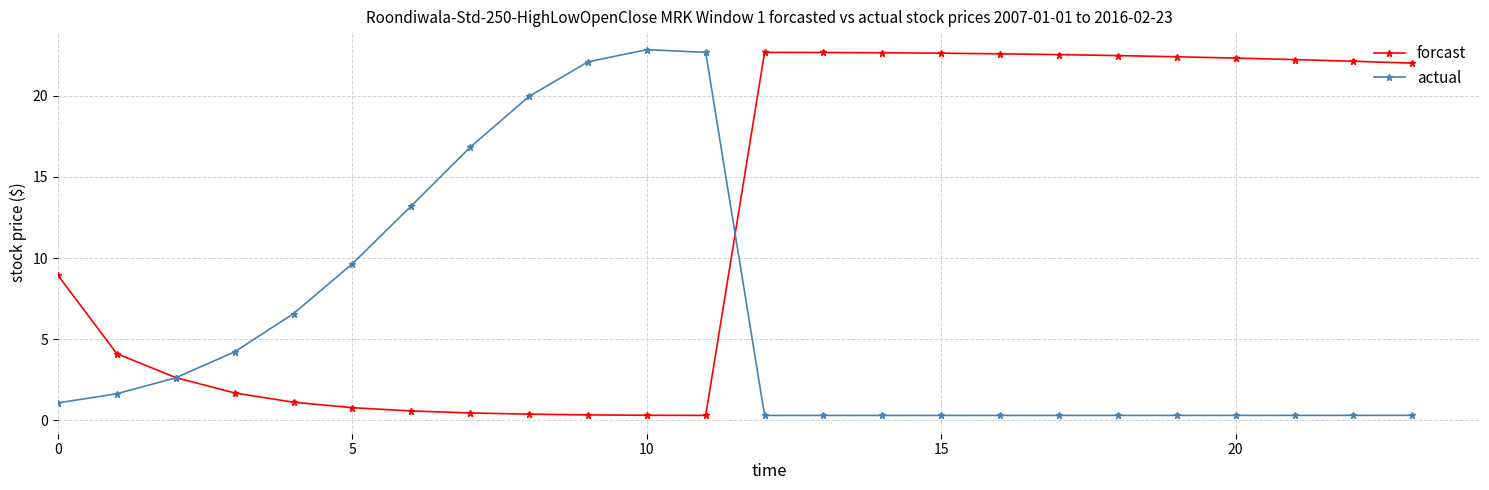

What is the highest value of the forcast series?

22.7